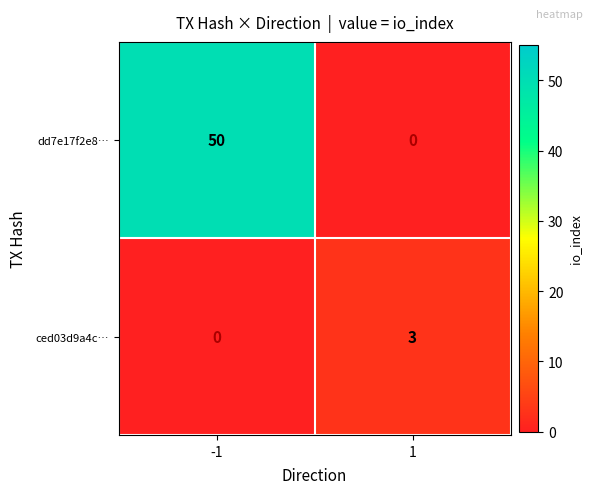

Is it true that dd7e17f2e8… equals 87 at -1?

False